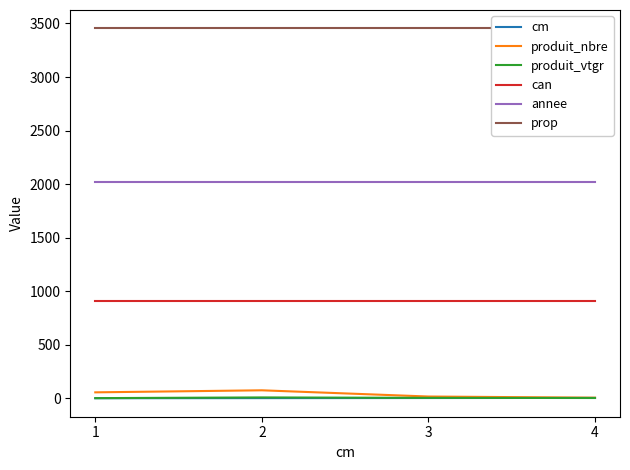

What is the spread (max minus min) of values at 4?

3449.9